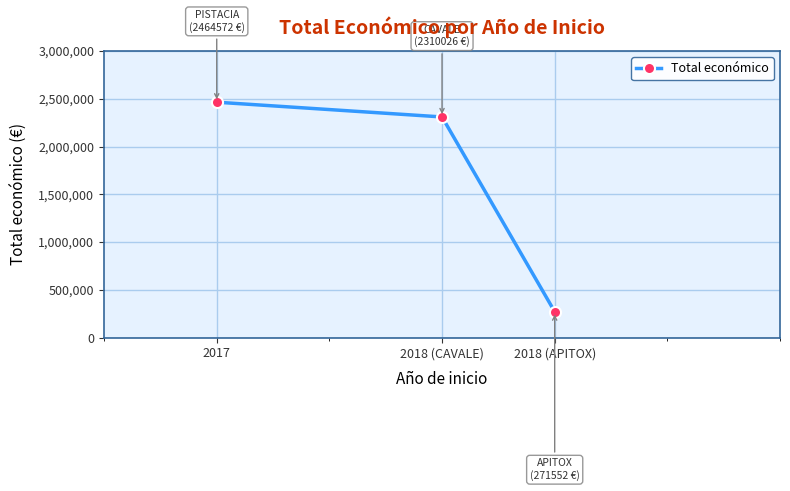

What is the greatest value displayed?

2464572